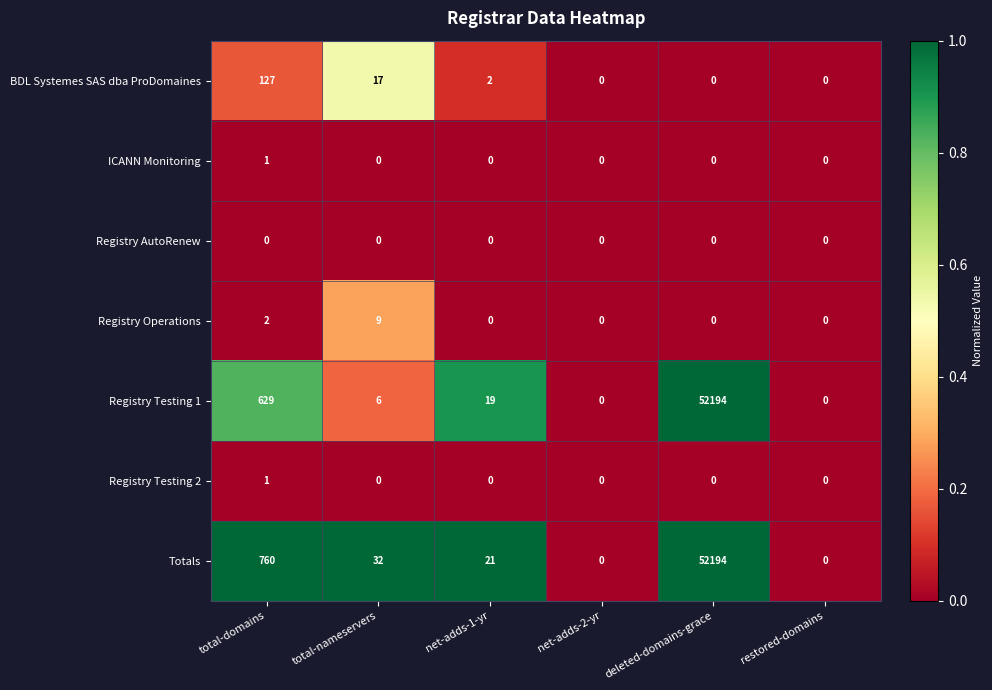

The value of Totals at total-nameservers is 57. True or false?

False